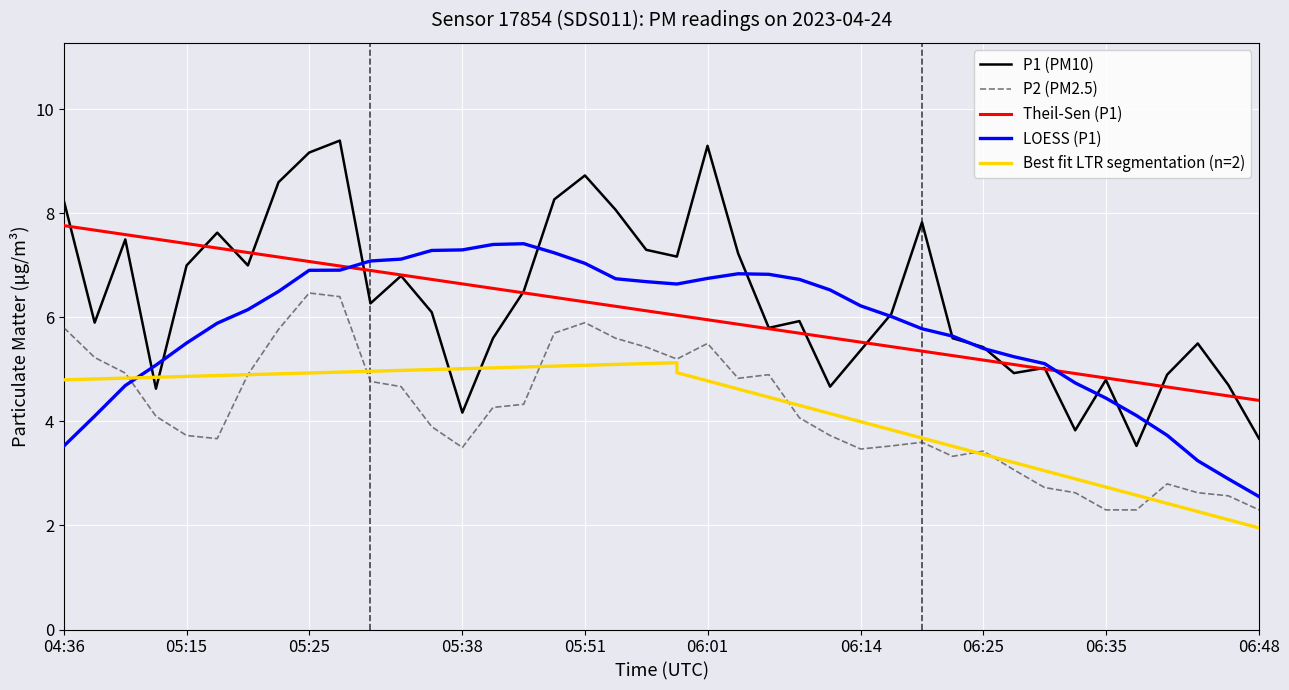

The value of P1 at 05:56 is 7.3. True or false?

True